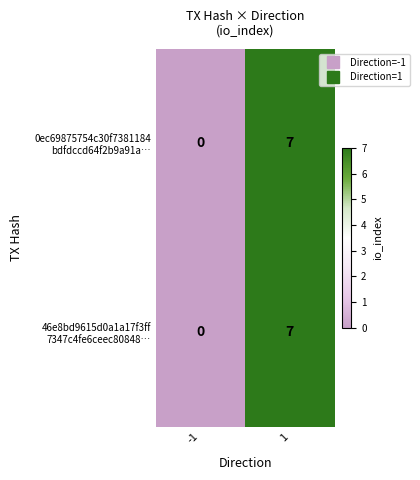

Count the number of categories in the chart.

2